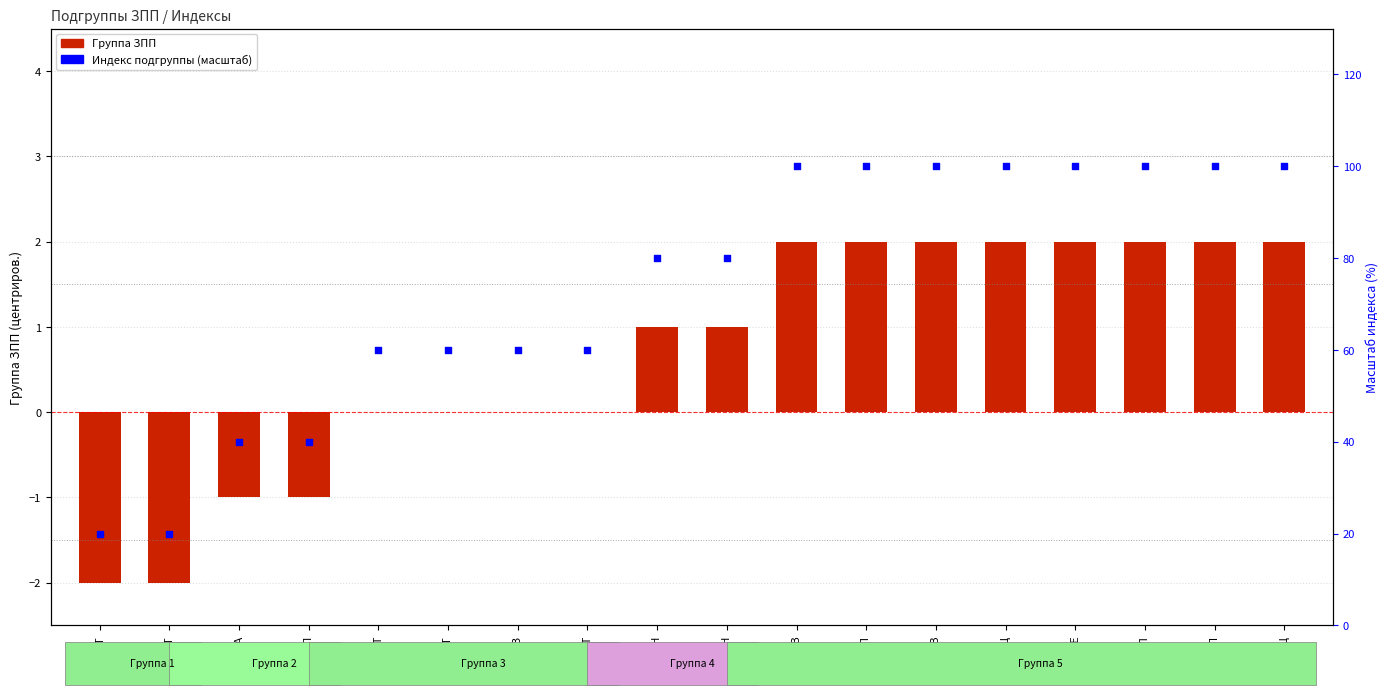

Is the value of Группа ЗПП at 3ЖТ greater than the value of Индекс подгруппы (масштаб) at 5ДП?

No